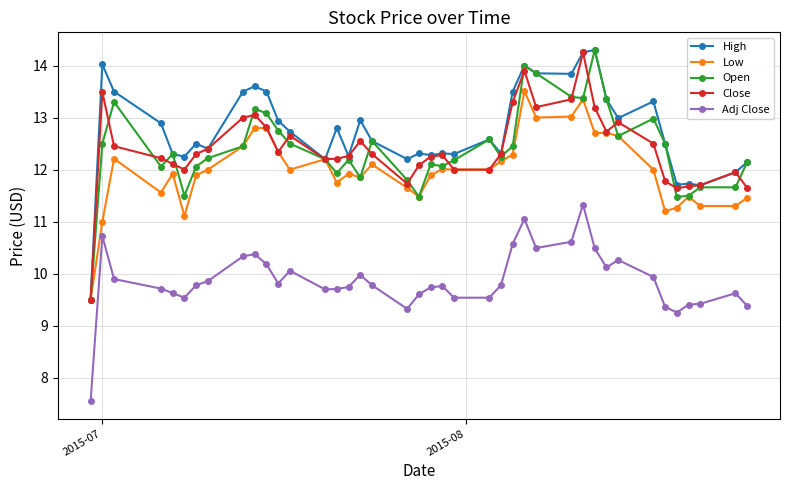

What is the value of the Open point at the 39th from the left?

11.7